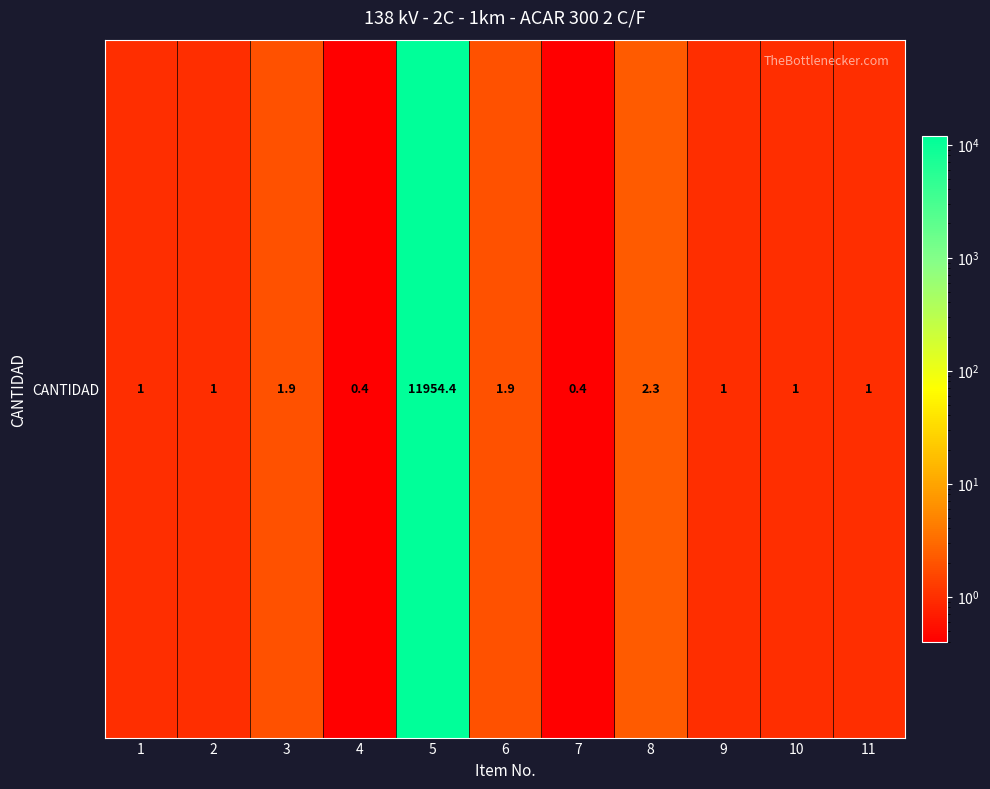

What is the sum of all values?

11966.3